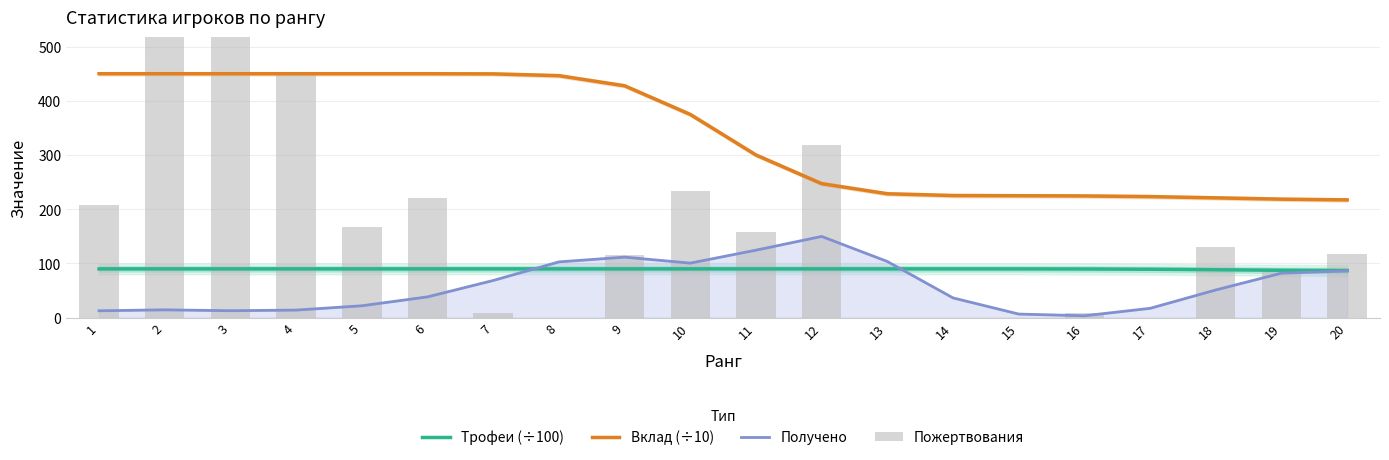

What is the value of the Пожертвования bar at the 20th from the left?

118.0